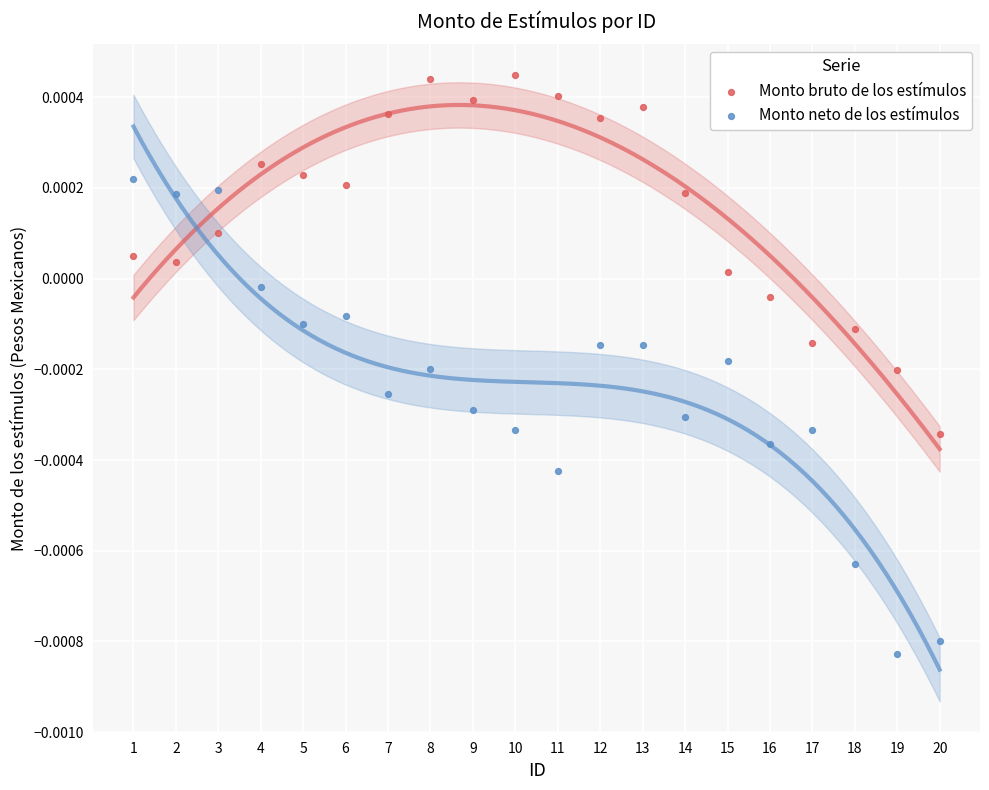

Which series contains the lowest Y value?

Monto neto de los estímulos